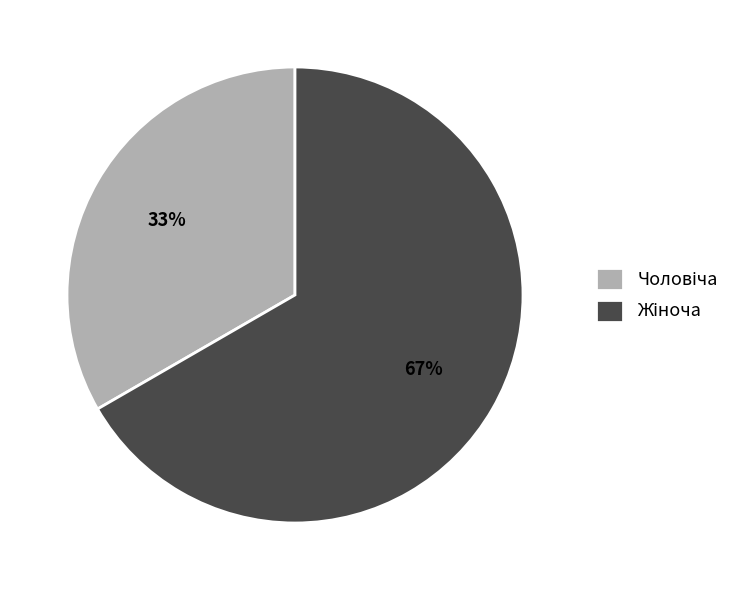

Is there any slice that represents more than half of the pie?

Yes